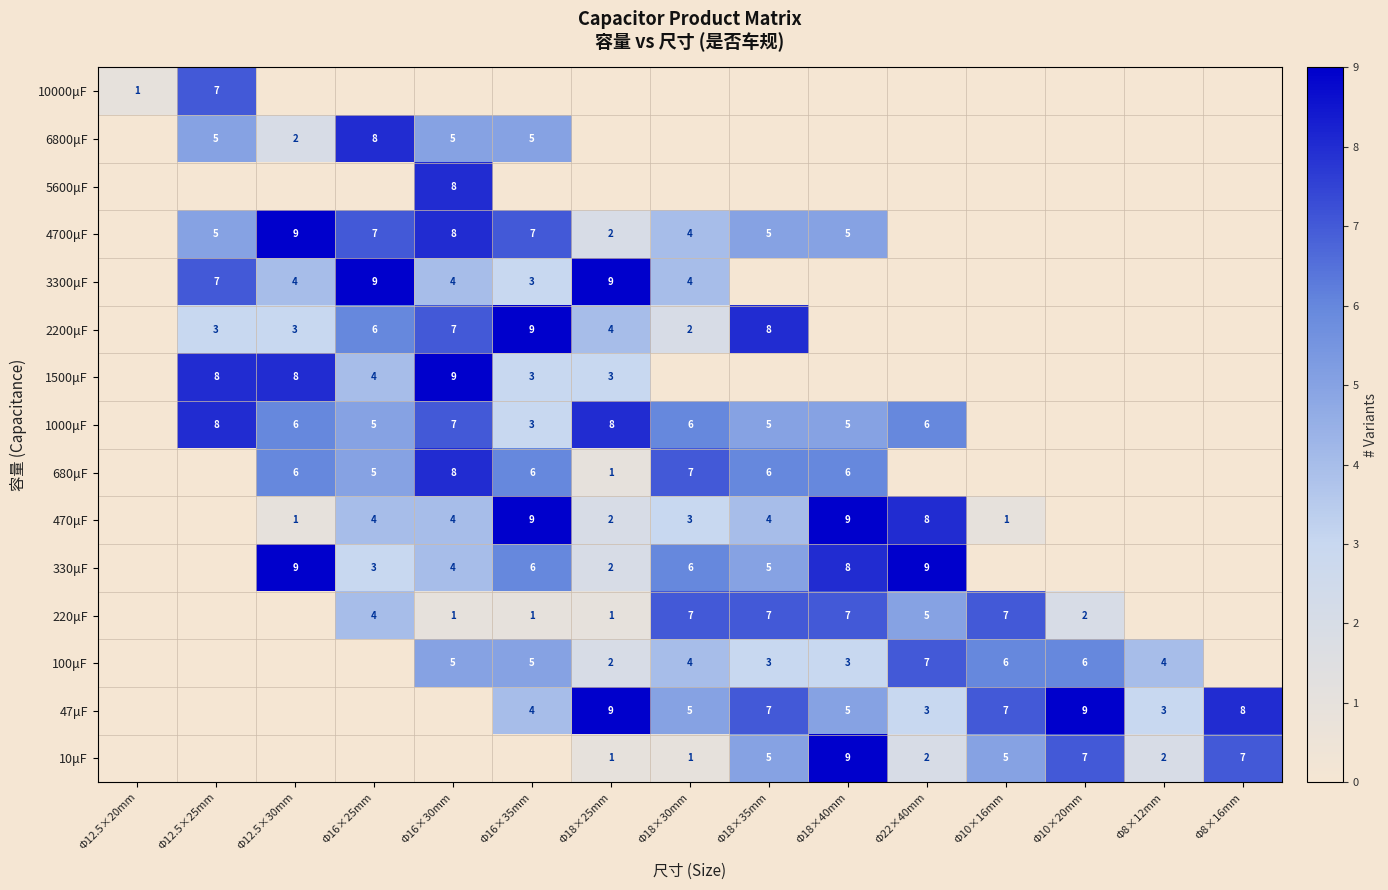

What is the sum of the 1000μF values at Φ16×30mm and Φ16×25mm?

12